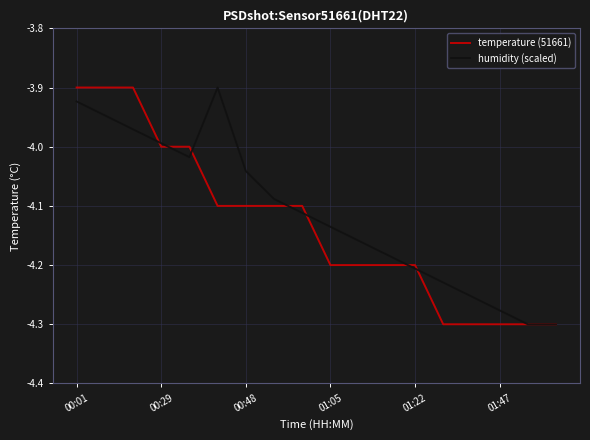

What are all the series names shown in the legend?

temperature (51661), humidity (scaled)